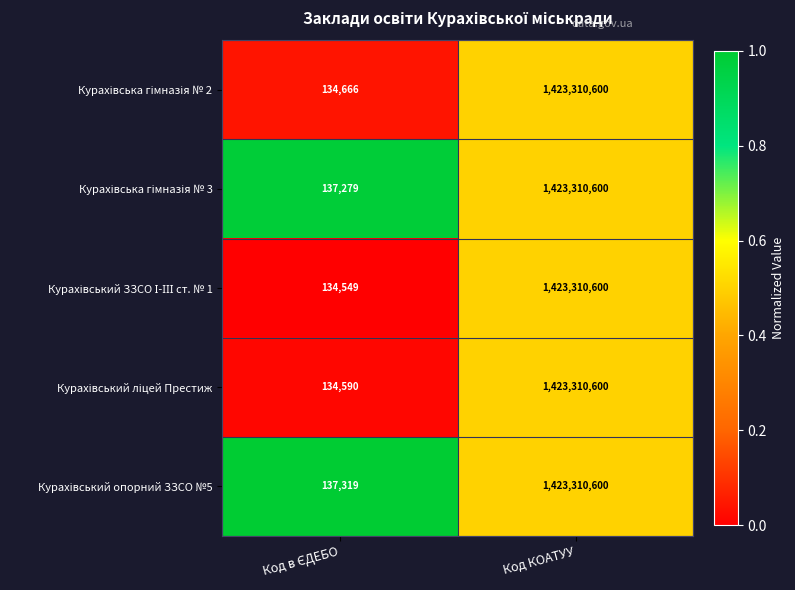

What is the minimum value shown in the chart?

134549